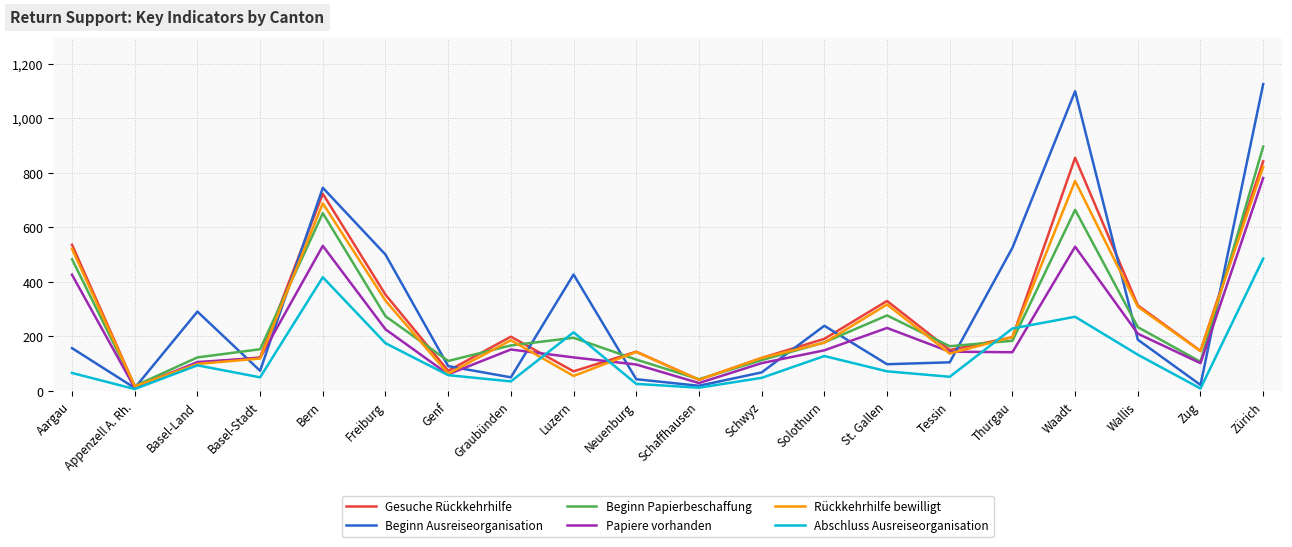

What are all the series names shown in the legend?

Gesuche Rückkehrhilfe, Beginn Ausreiseorganisation, Beginn Papierbeschaffung, Papiere vorhanden, Rückkehrhilfe bewilligt, Abschluss Ausreiseorganisation